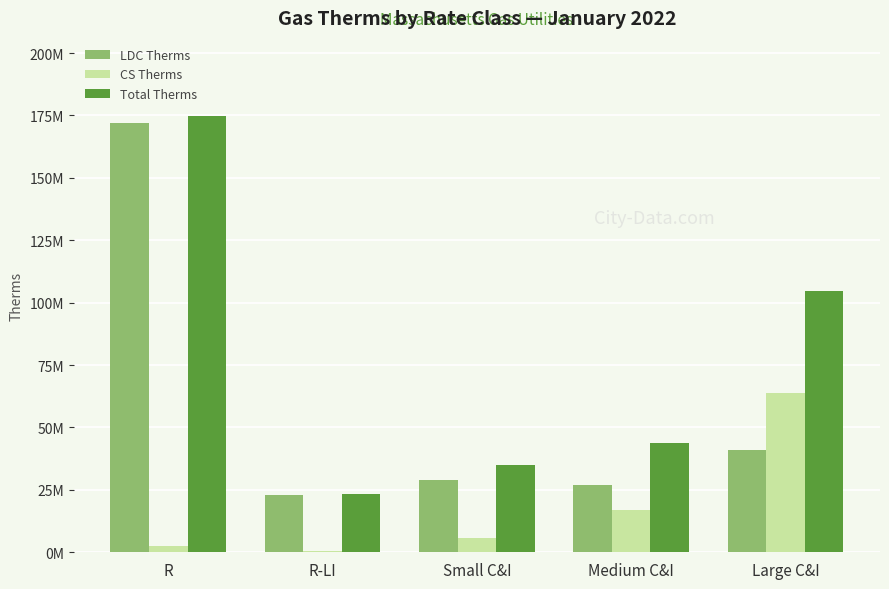

What is the maximum value shown in the chart?

174637180.0